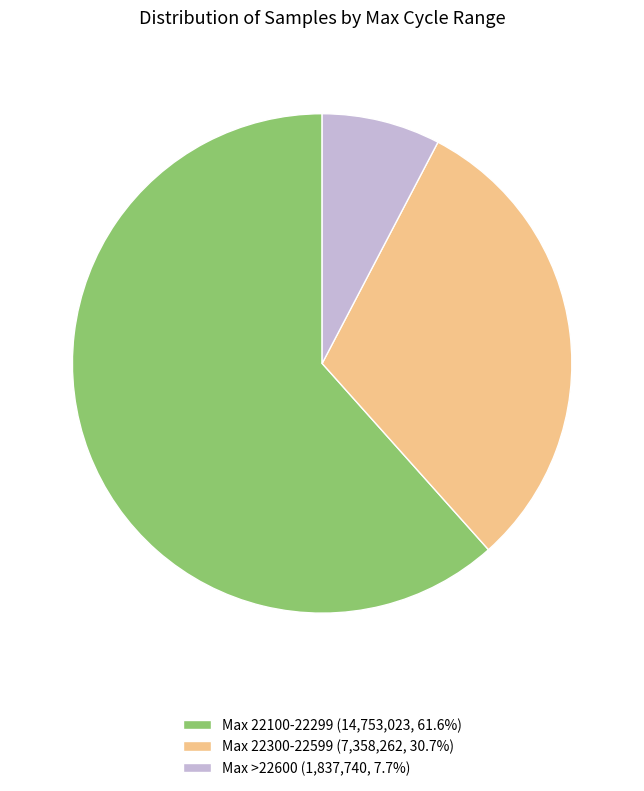

Approximately how many times larger is the value at Max 22300-22599 (7,358,262, 30.7%) compared to Max >22600 (1,837,740, 7.7%)?

4.0